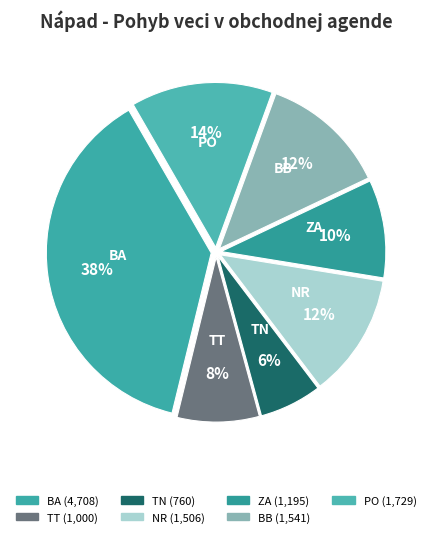

To the nearest percent, what is the average slice percentage?

14%